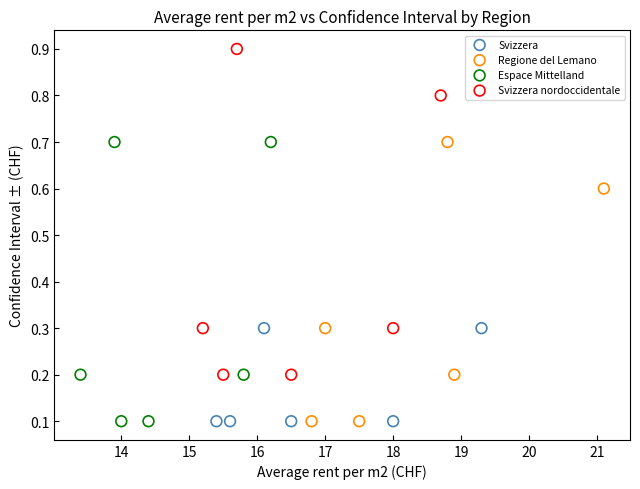

Which series has the widest spread of Y values?

Svizzera nordoccidentale